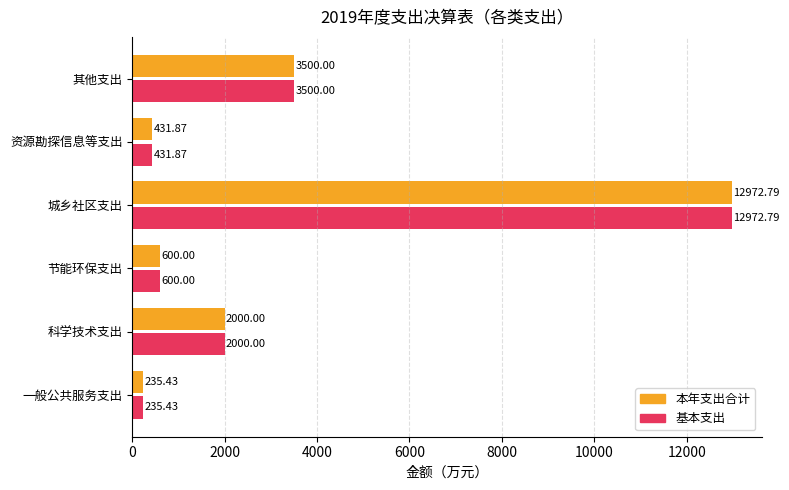

Where is 本年支出合计 nearest to the value 6604?

其他支出